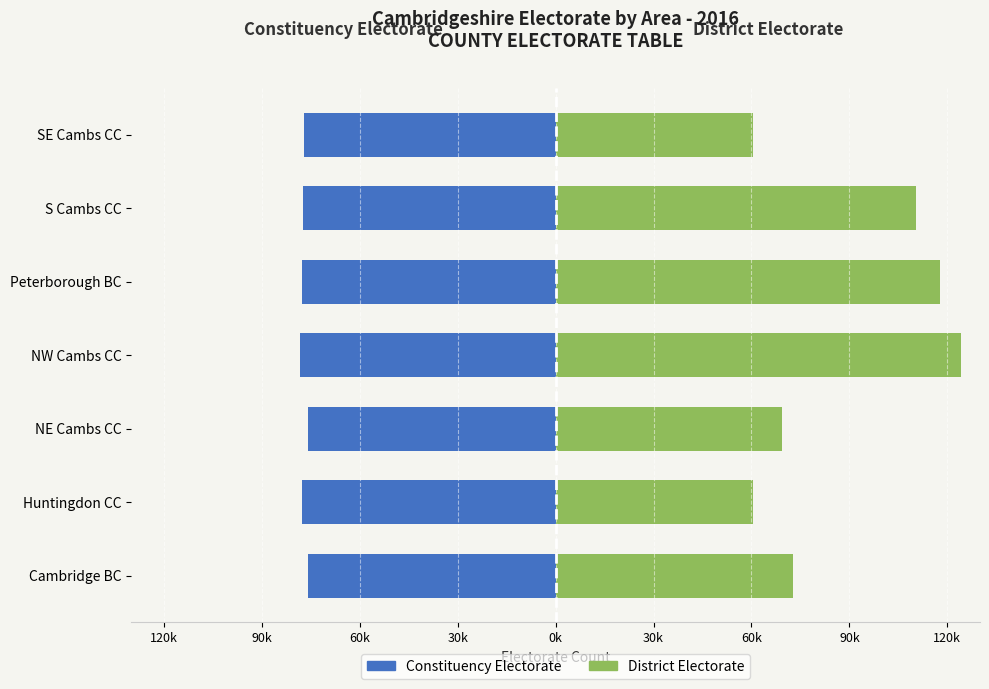

Which series has the largest total across all categories?

District Electorate